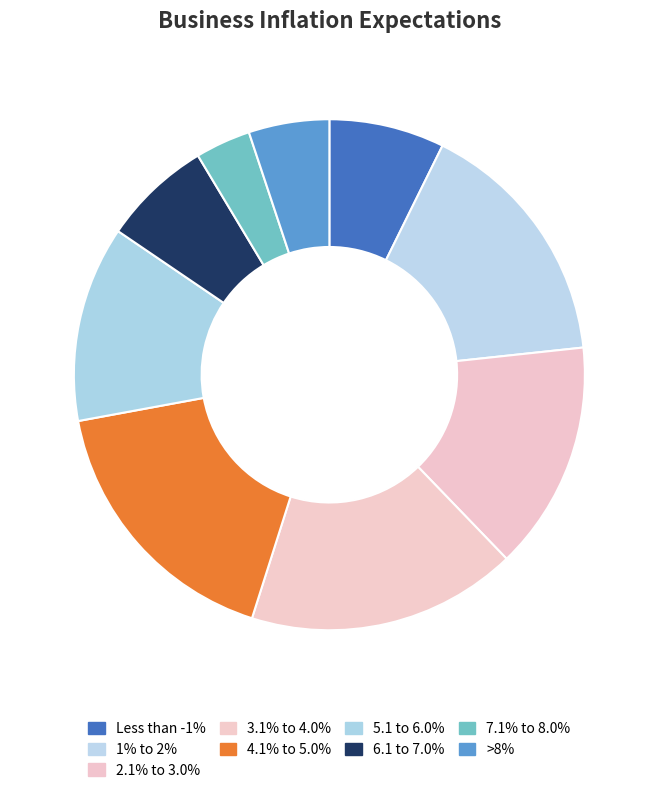

How many slices are in this pie chart?

9